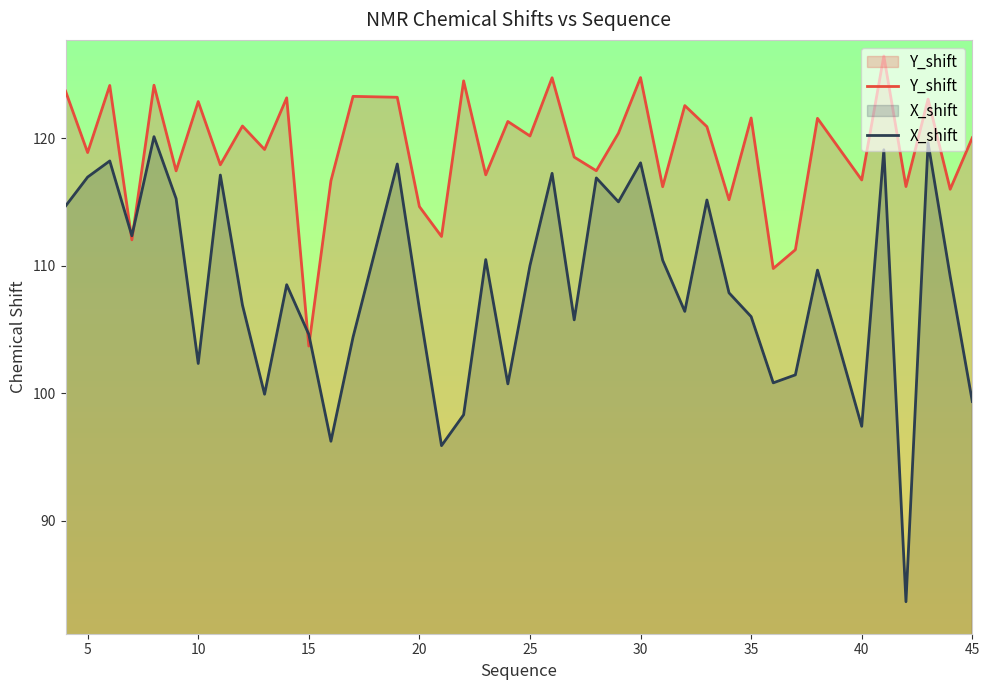

How many intersections are there between Y_shift and X_shift?

4